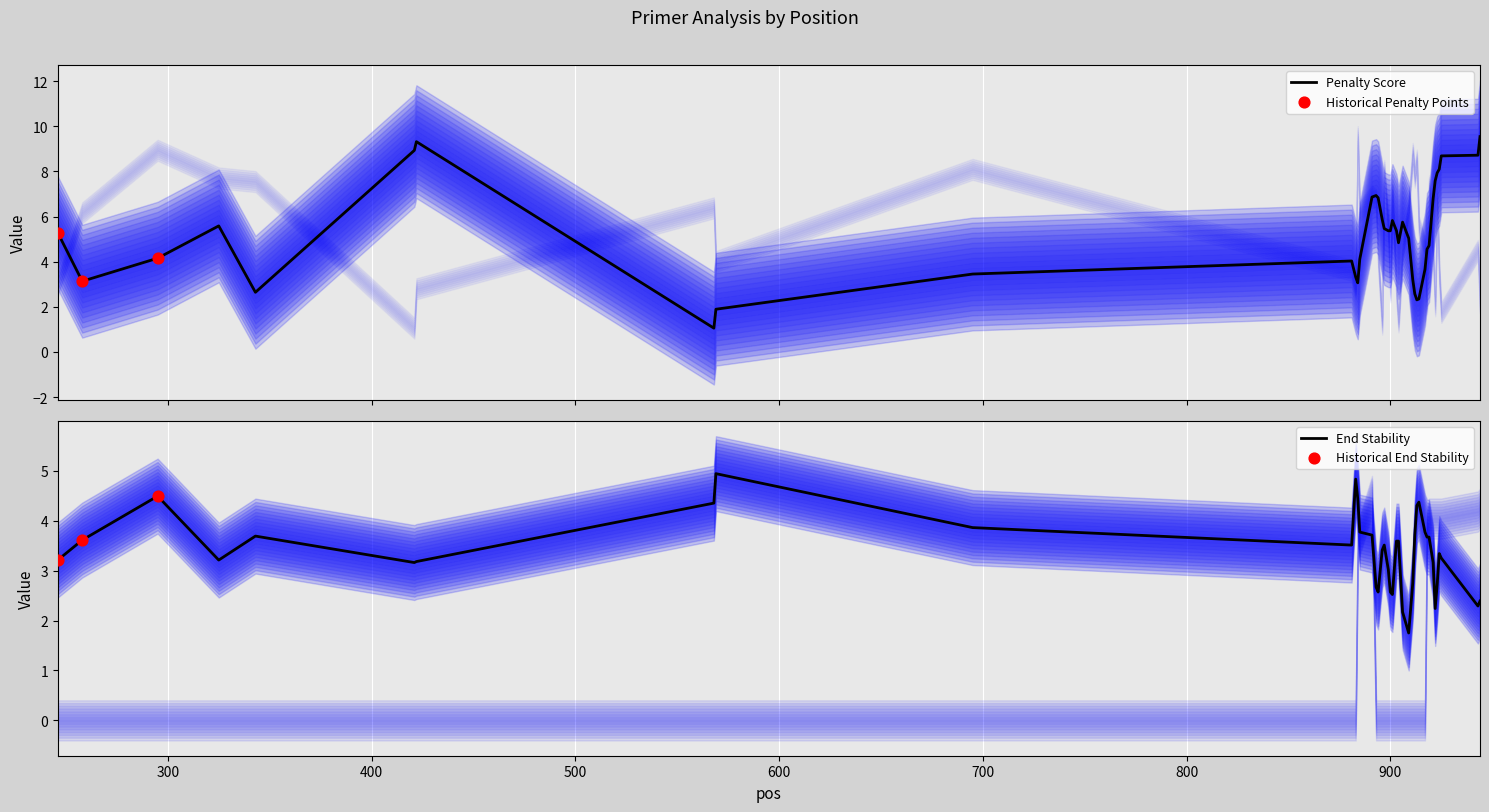

What is the lowest value of the Penalty Score series?

1.1